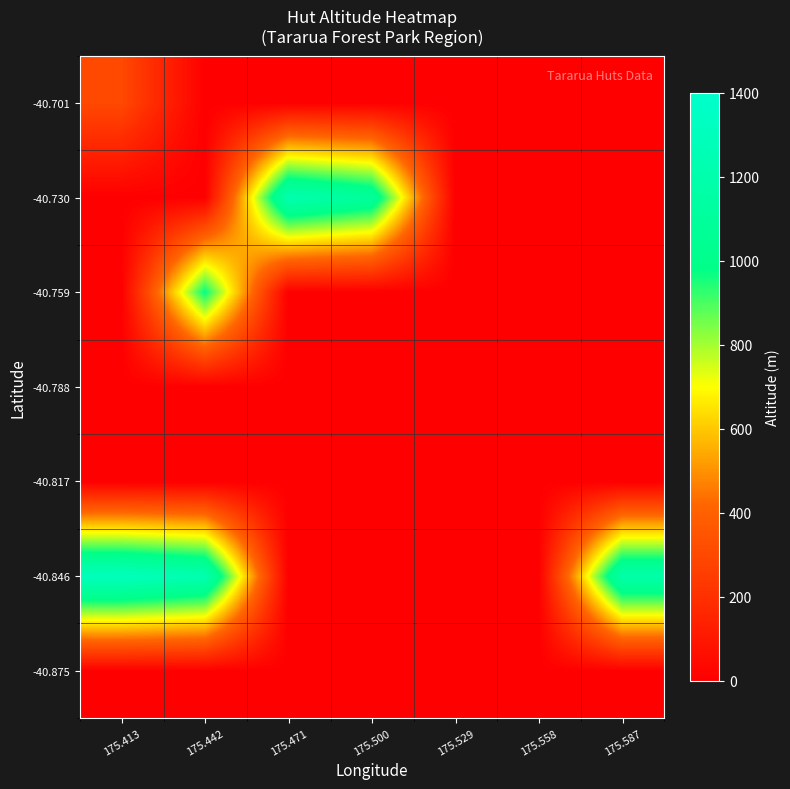

Reading left to right, list all the values displayed in this chart.

-40.875: 175.413=0	175.442=0	175.471=0	175.500=0	175.529=0	175.558=0	175.587=0
-40.846: 175.413=1300	175.442=1220	175.471=0	175.500=0	175.529=0	175.558=0	175.587=1190
-40.817: 175.413=0	175.442=0	175.471=0	175.500=0	175.529=0	175.558=0	175.587=0
-40.788: 175.413=0	175.442=0	175.471=0	175.500=0	175.529=0	175.558=0	175.587=0
-40.759: 175.413=0	175.442=975	175.471=0	175.500=0	175.529=0	175.558=0	175.587=0
-40.730: 175.413=0	175.442=0	175.471=1220	175.500=1100	175.529=0	175.558=0	175.587=0
-40.701: 175.413=300	175.442=0	175.471=0	175.500=0	175.529=0	175.558=0	175.587=0